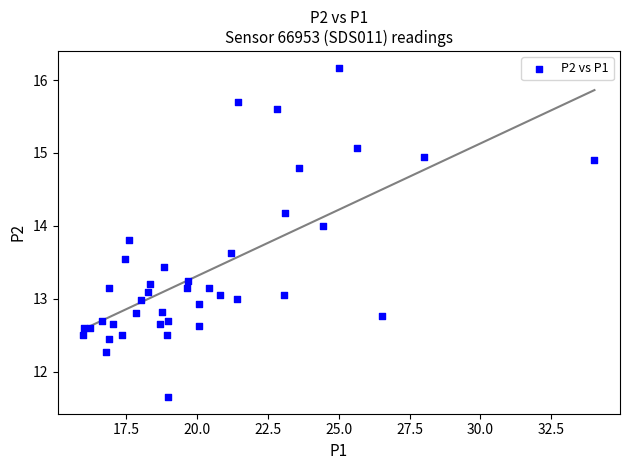

What is the range of X values (max minus min)?

18.1